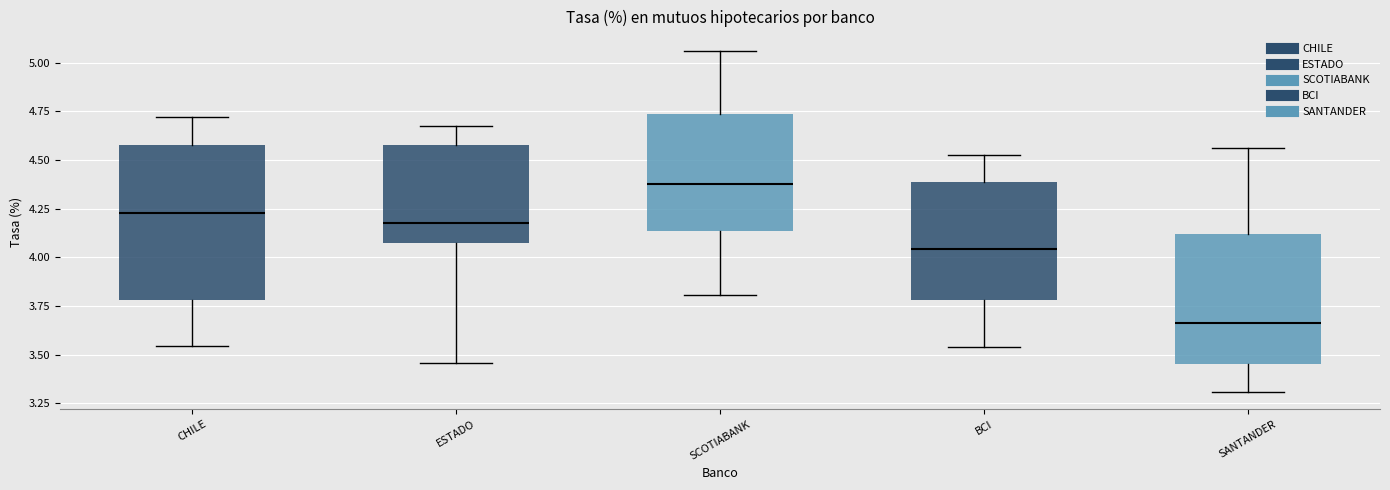

Where does the upper whisker of the box for BCI end on the y-axis? The values are not printed on the chart, so give them approximately, as read against the axis.

4.55